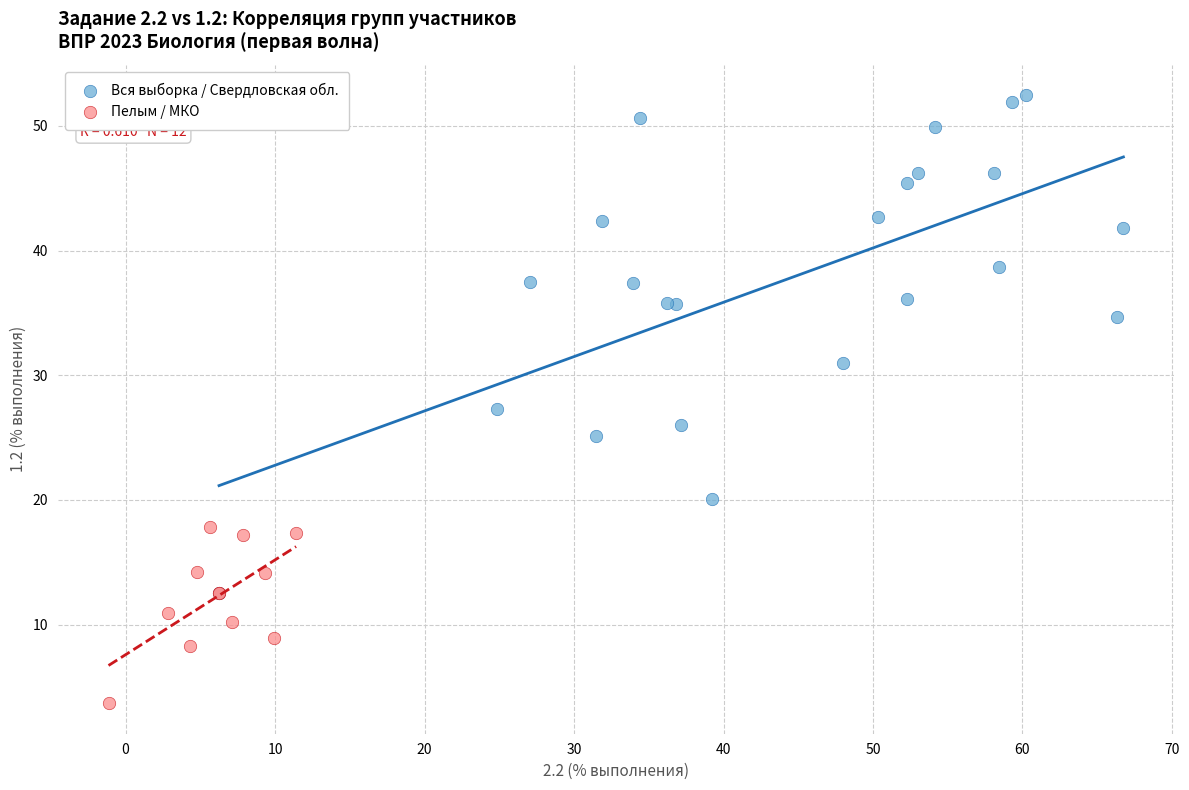

Which series contains the lowest Y value?

Пелым / МКО